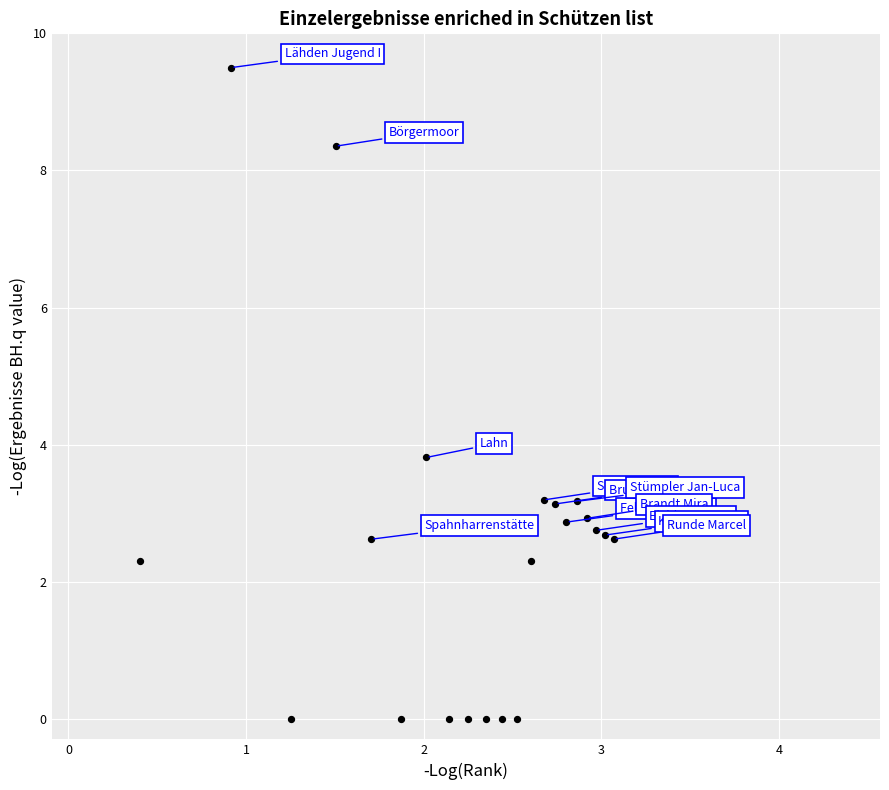

What is the range of Y values (max minus min)?

9.5